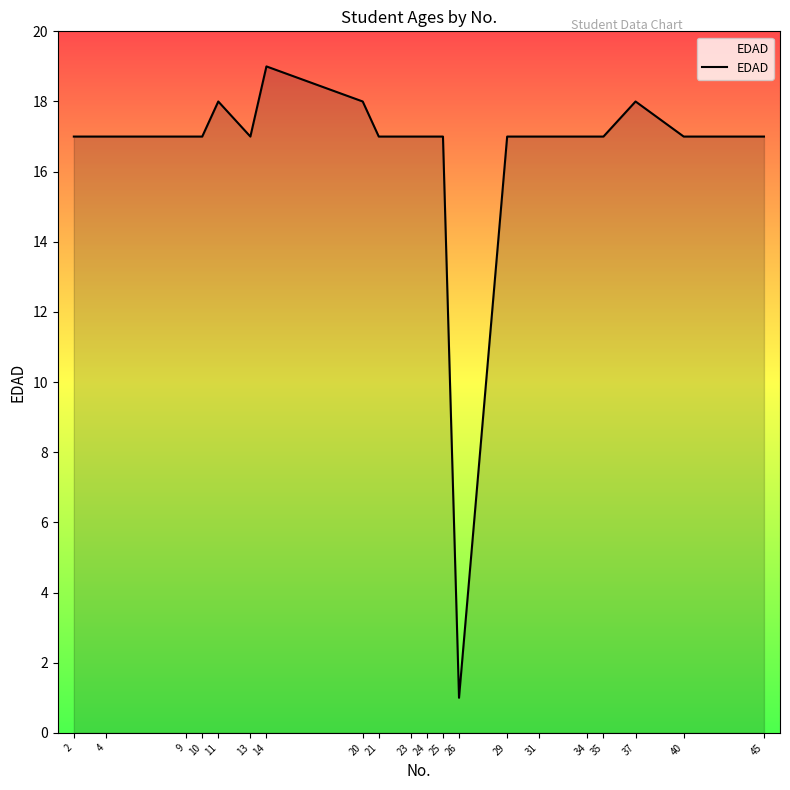

Approximately how many times larger is the value at 11 compared to 26?

18.0